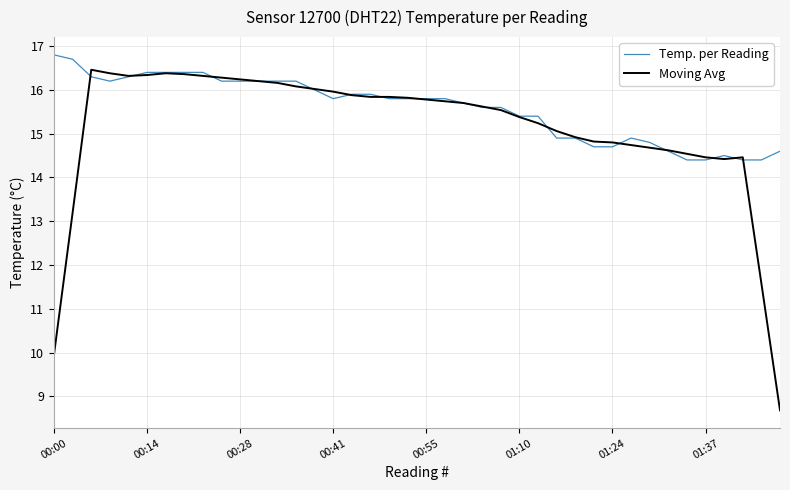

What is the smallest value displayed?

8.7